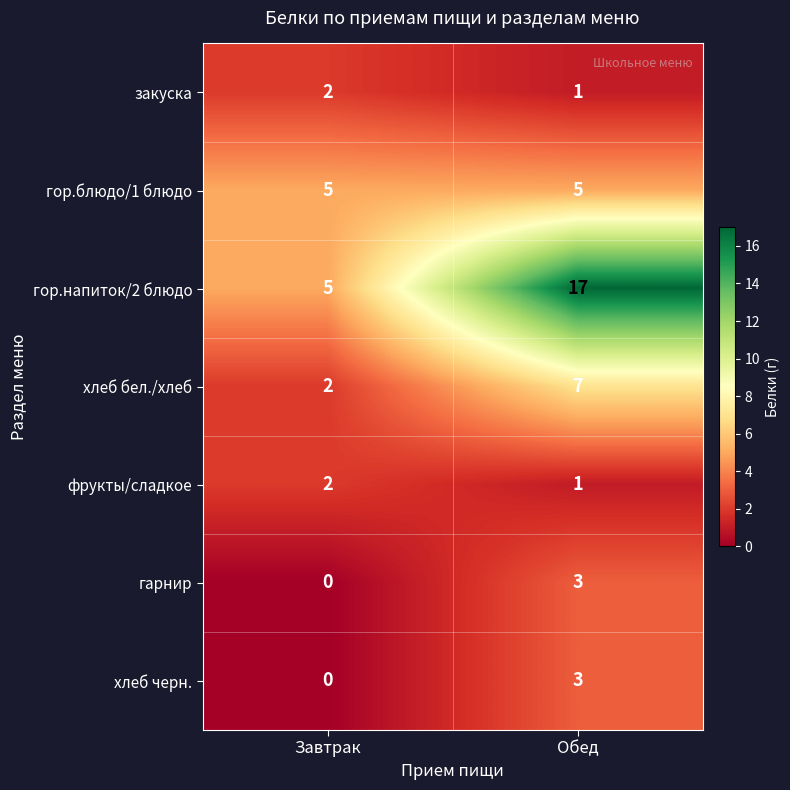

Count the number of categories in the chart.

2